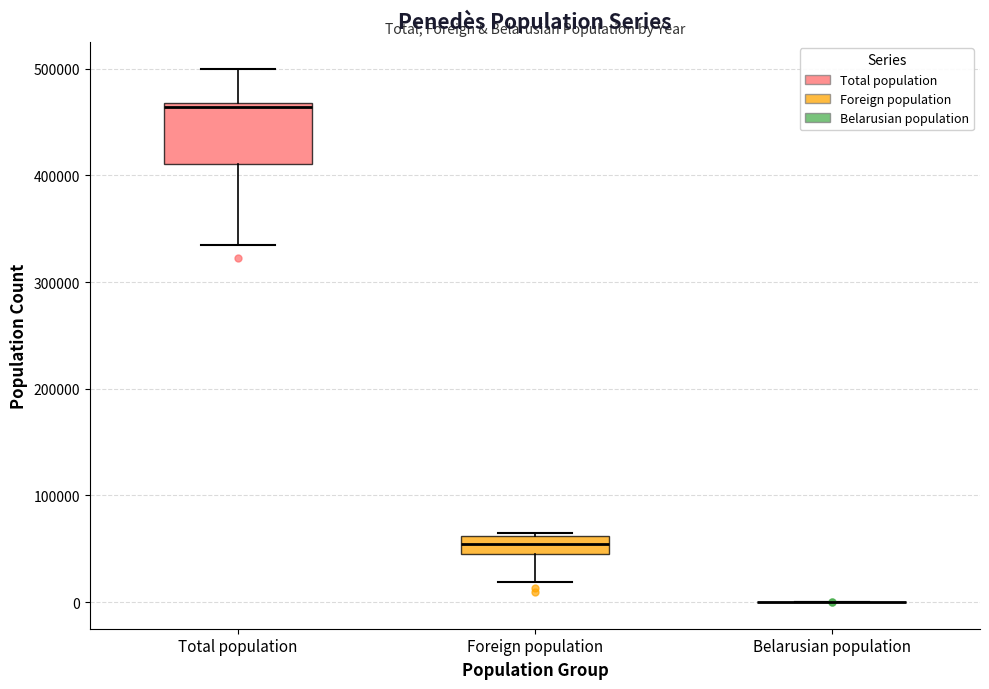

Which box is the tallest, from its lower edge to its upper edge?

Total population